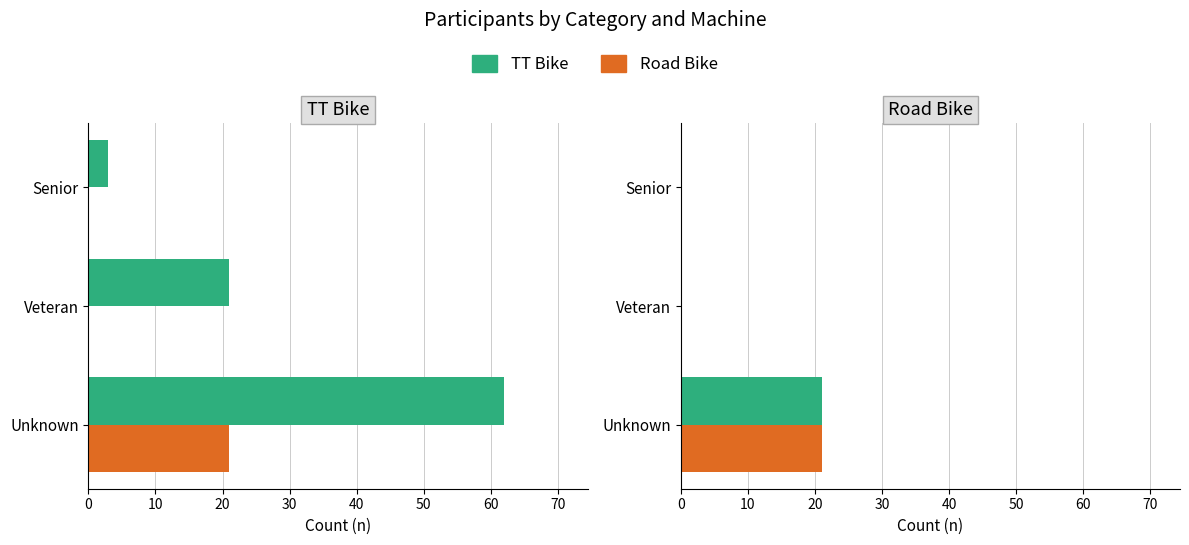

Does the chart contain any negative values?

No